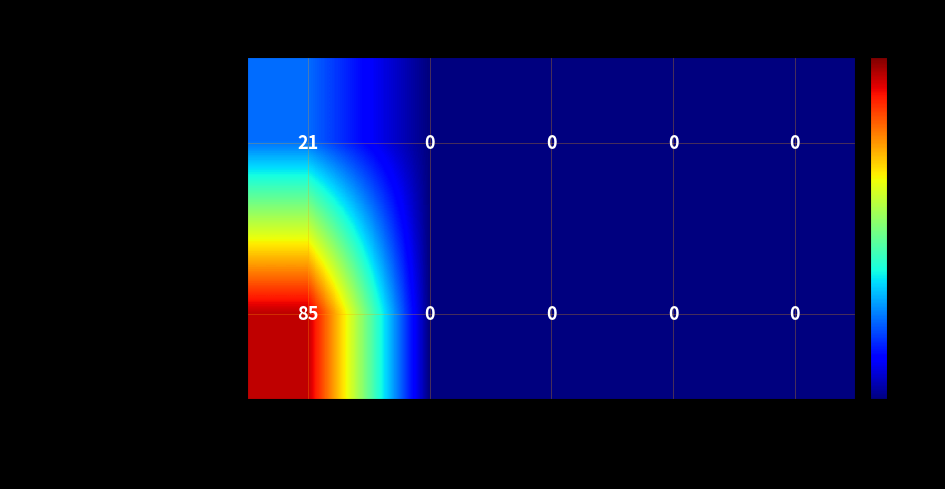

At which category does the chart reach its peak across all series?

Денна